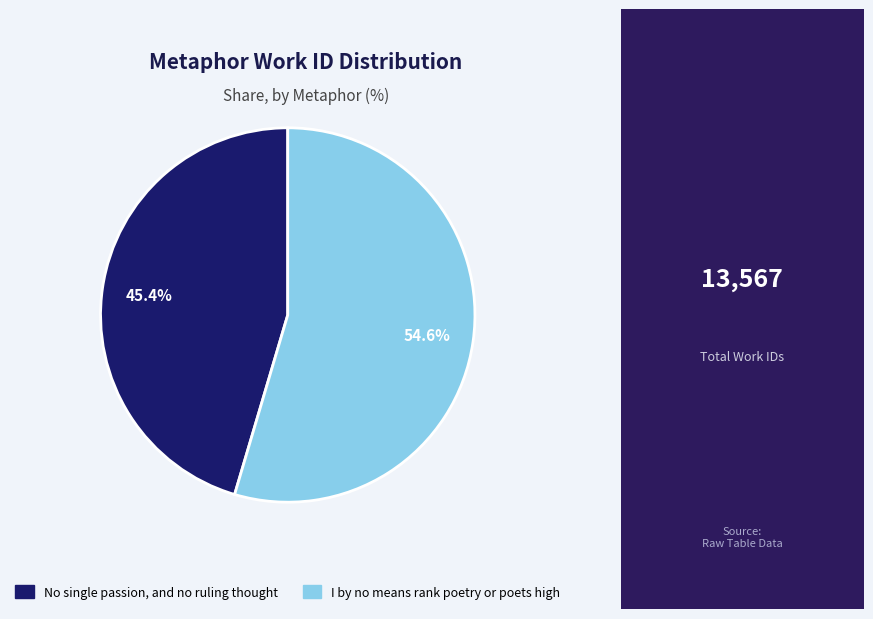

Is there a majority slice in this chart?

Yes